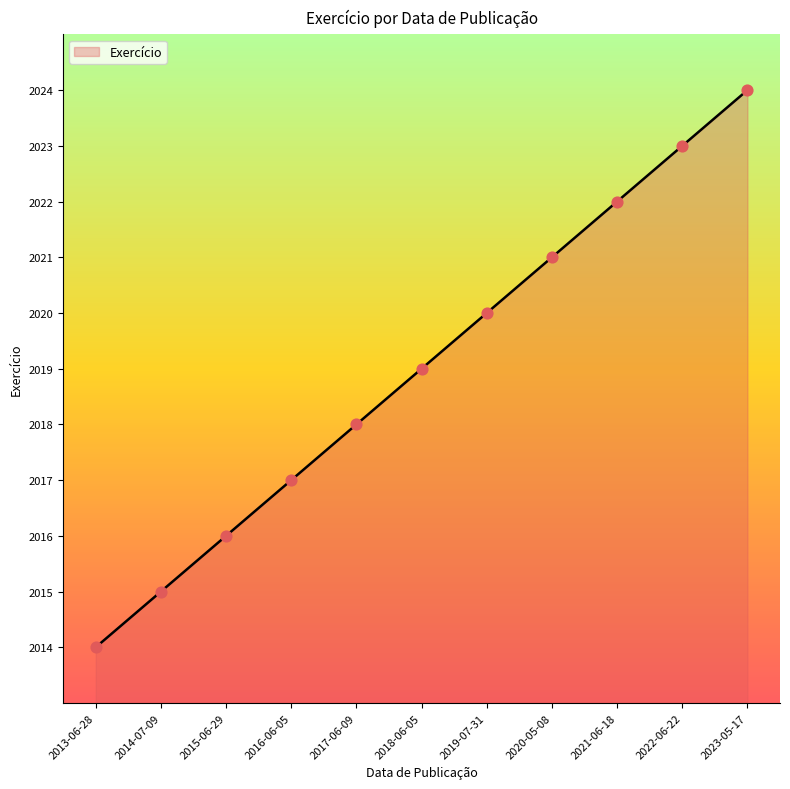

What is the change in value from 2020-05-08 to 2022-06-22?

+2